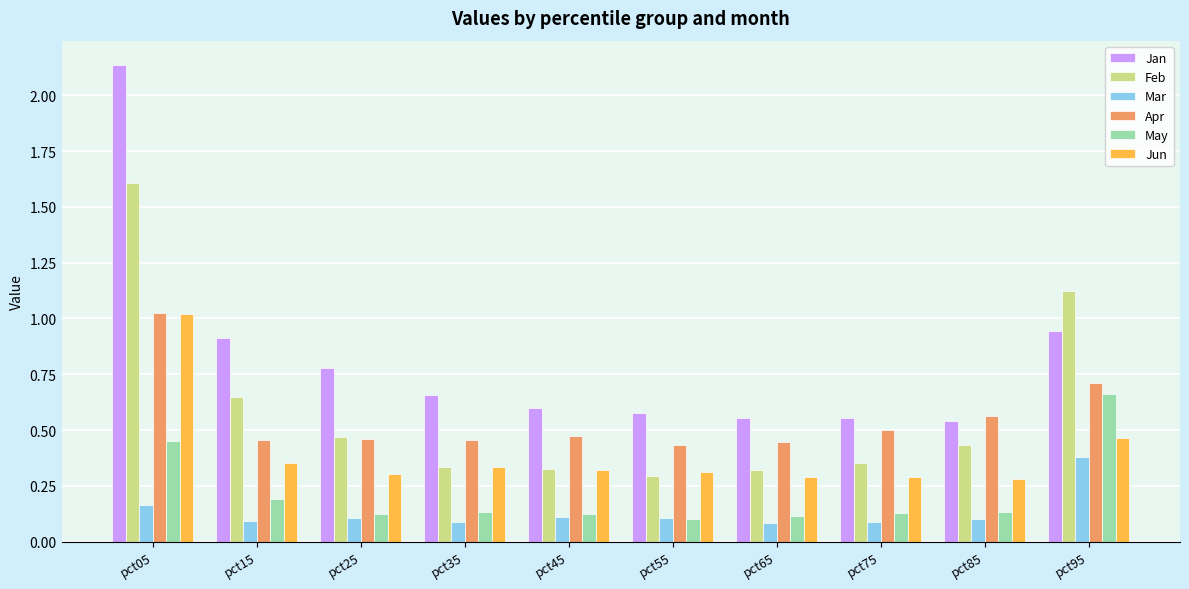

What is the sum of all Apr values?

5.5